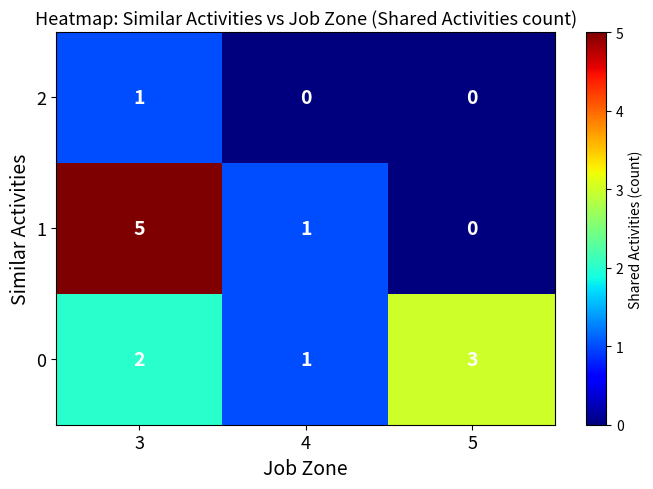

At which category is the sum across all series the highest?

3